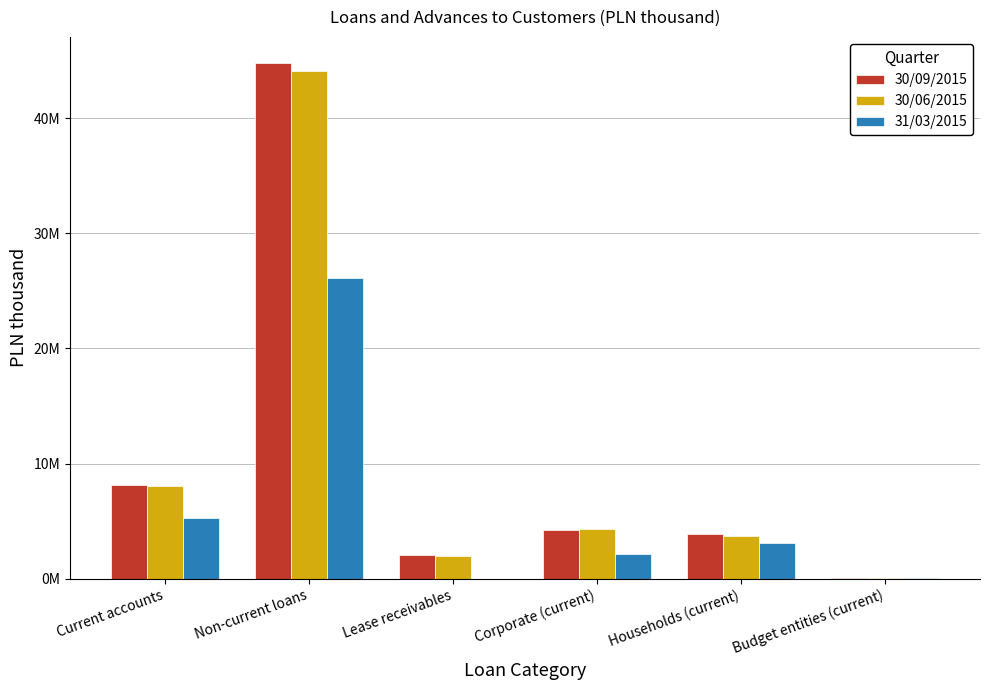

Does the chart contain stacked bars?

No